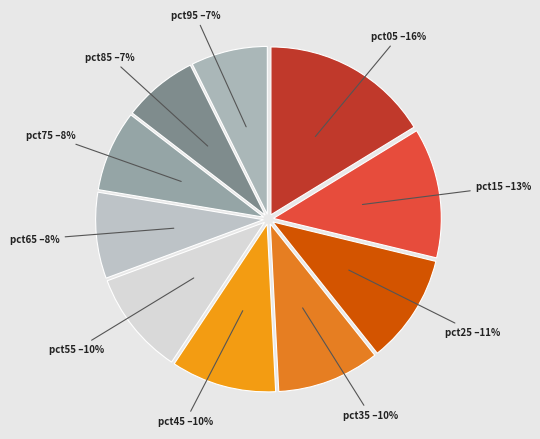

To the nearest percent, what portion does pct65 represent?

8%